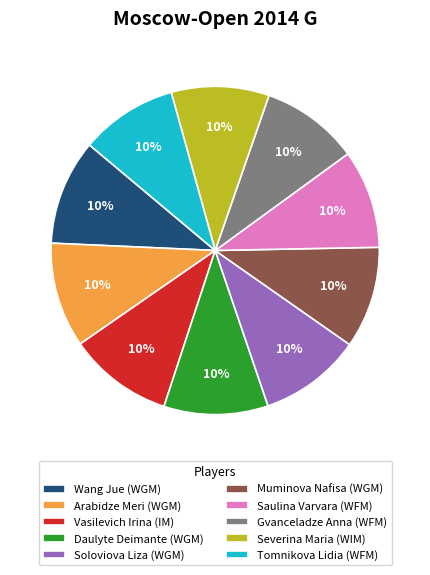

Does Daulyte Deimante (WGM) represent more than half of the total?

No